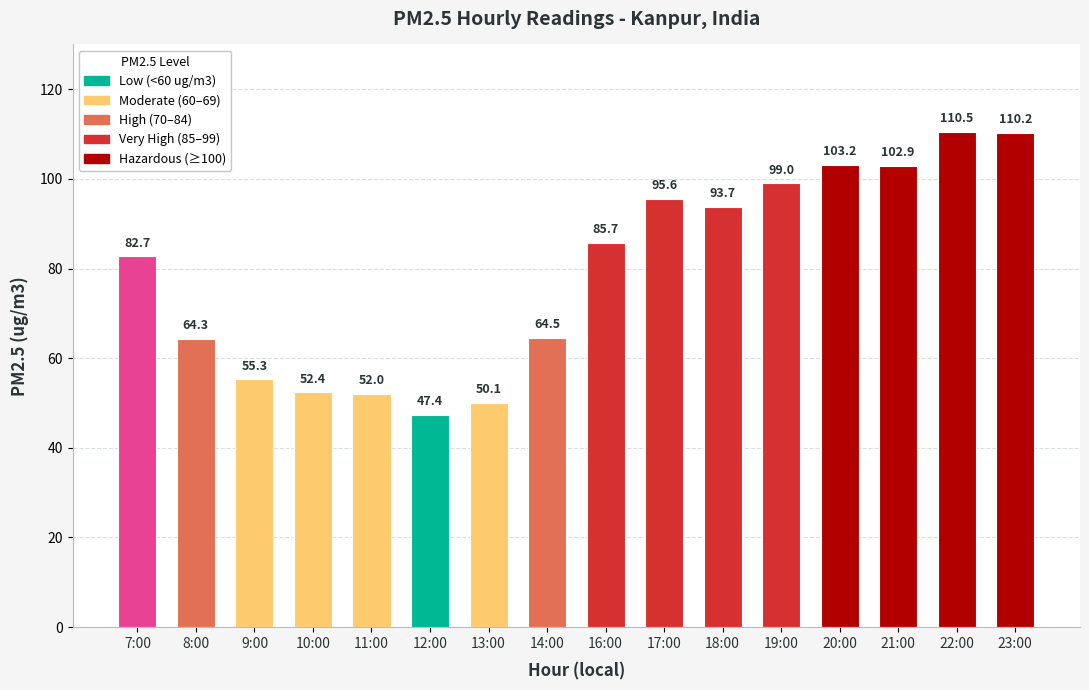

What is the change in value from 17:00 to 19:00?

+3.4